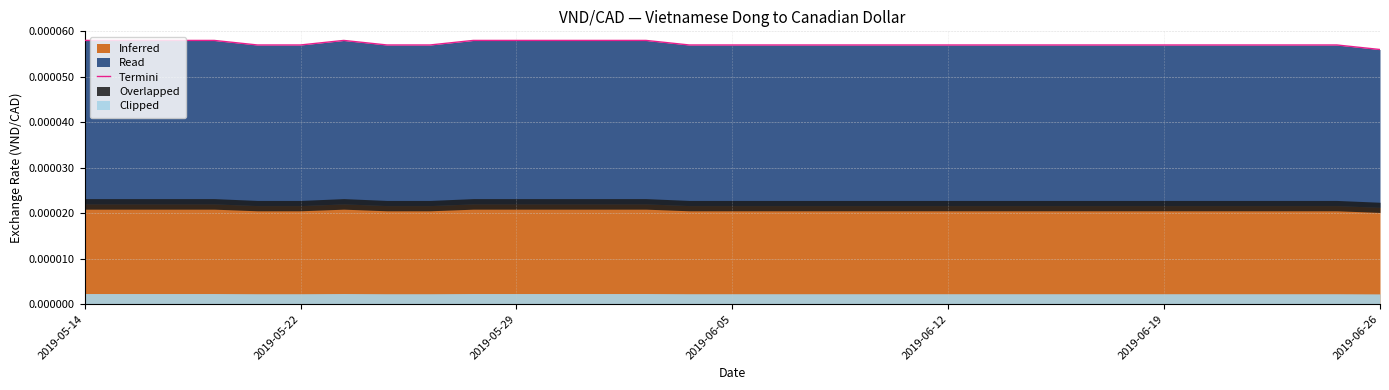

What is the label of the 4th point from the left?

2019-06-05